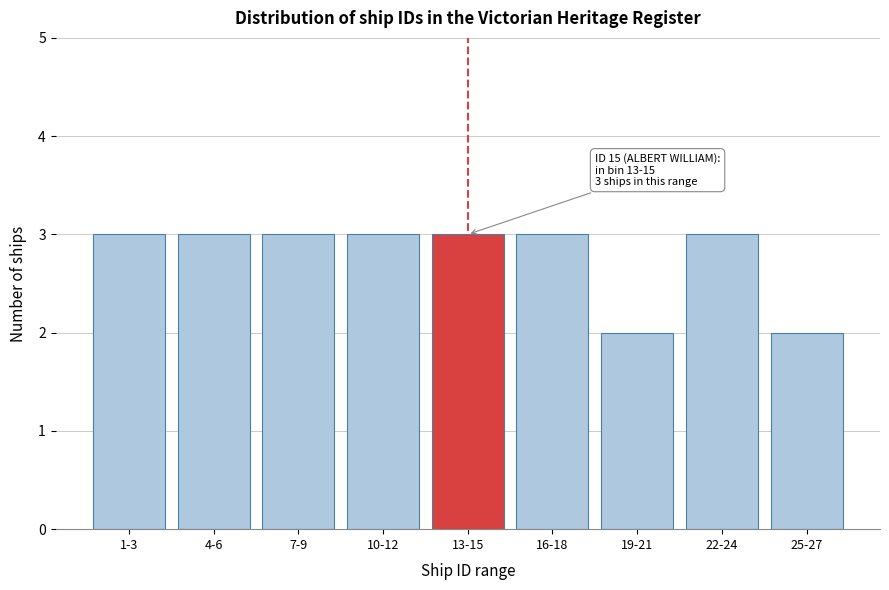

Reading left to right, what are all the values shown in this chart?

3	3	3	3	3	3	2	3	2